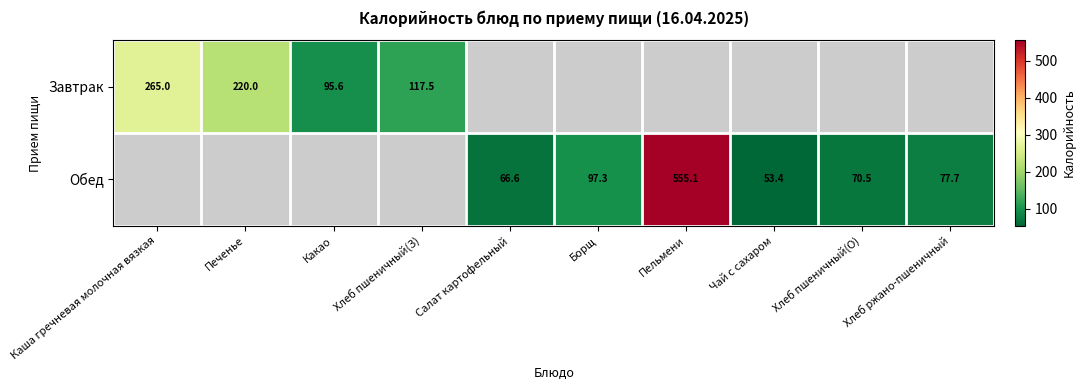

List the series in order of their peak value, lowest first.

Завтрак, Обед